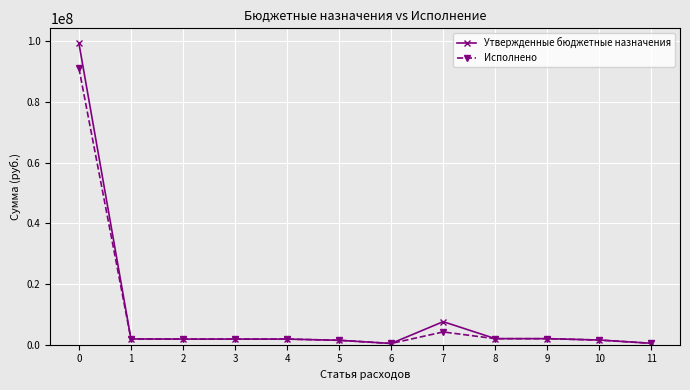

Where is Исполнено nearest to the value 45775619?

7